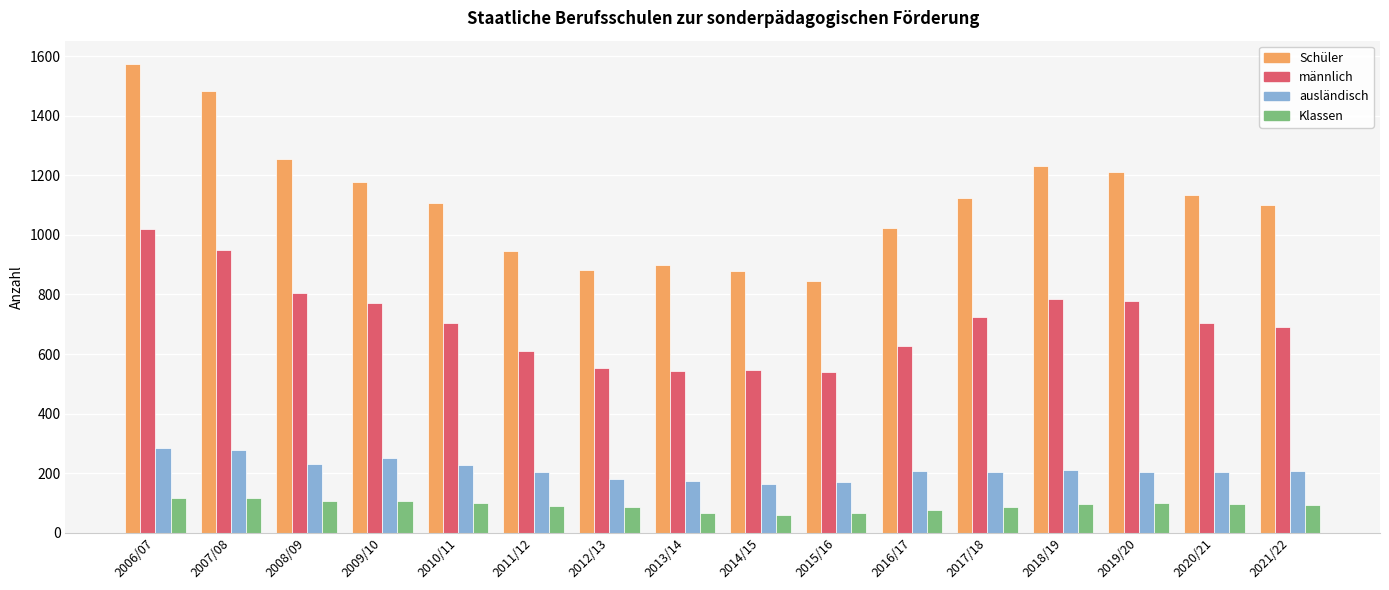

List the series in order of their peak value, highest first.

Schüler, männlich, ausländisch, Klassen